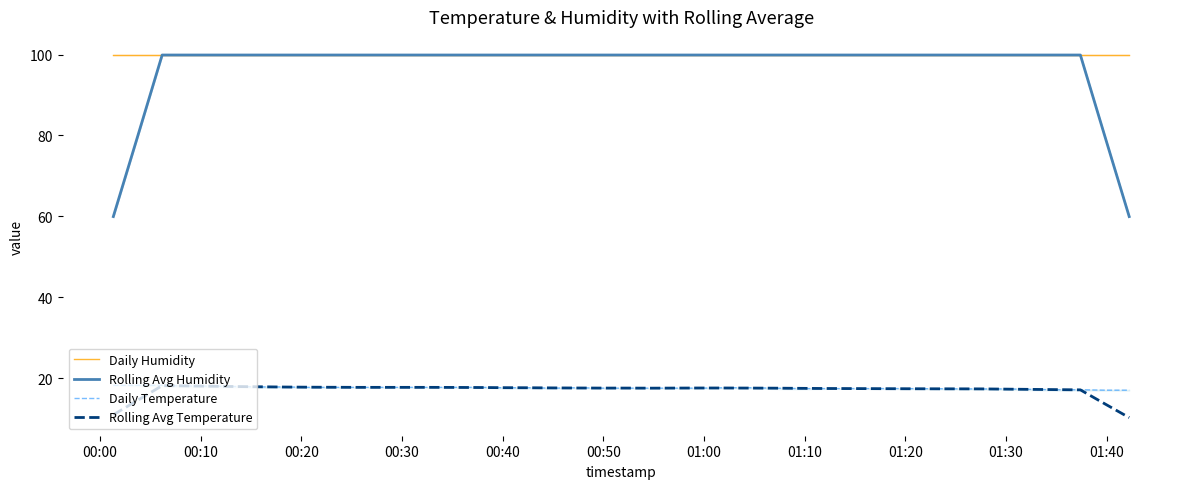

True or false: Rolling Avg Humidity and Daily Temperature cross at least once.

False